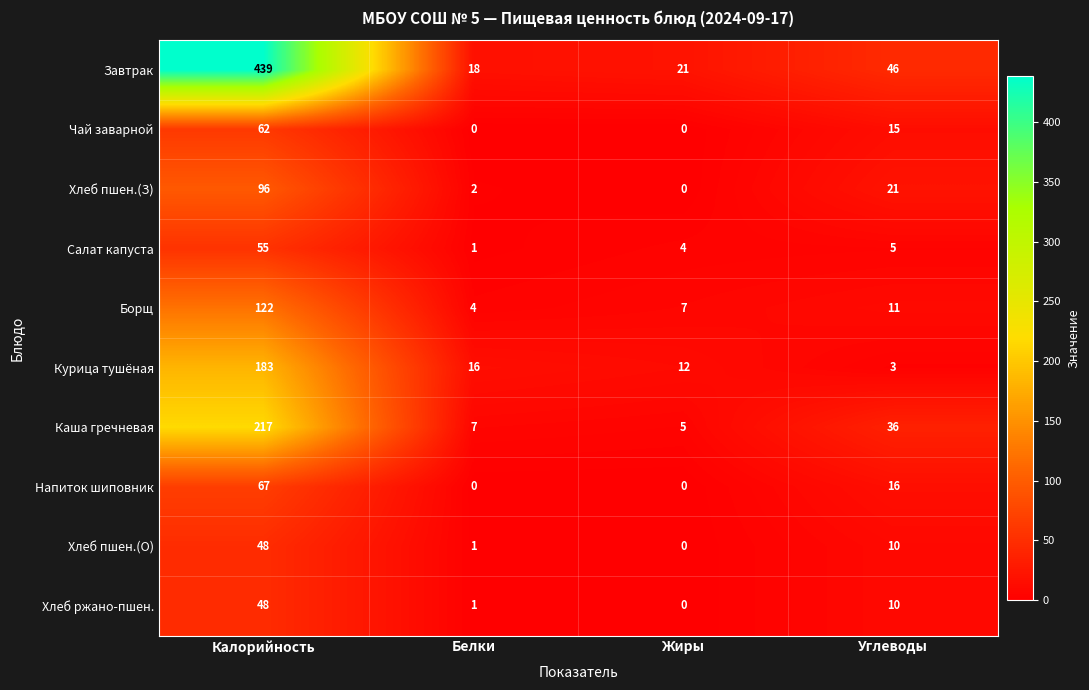

Where does the Каша гречневая series first go above 36?

Калорийность